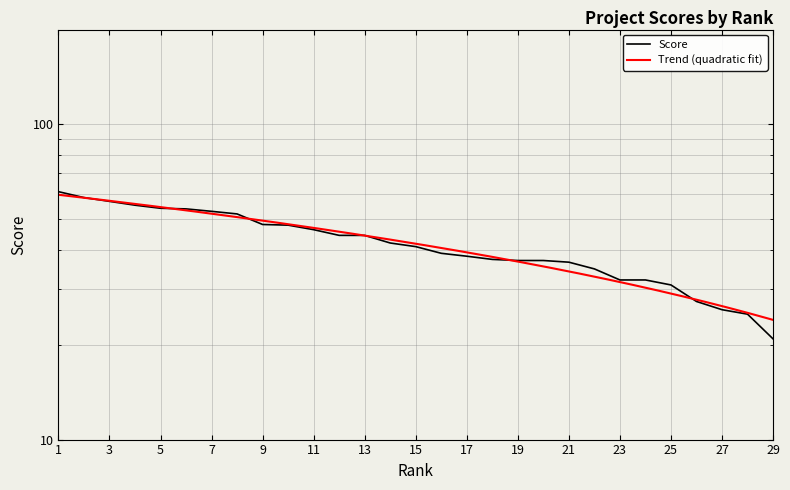

How many data points are above 40?

15